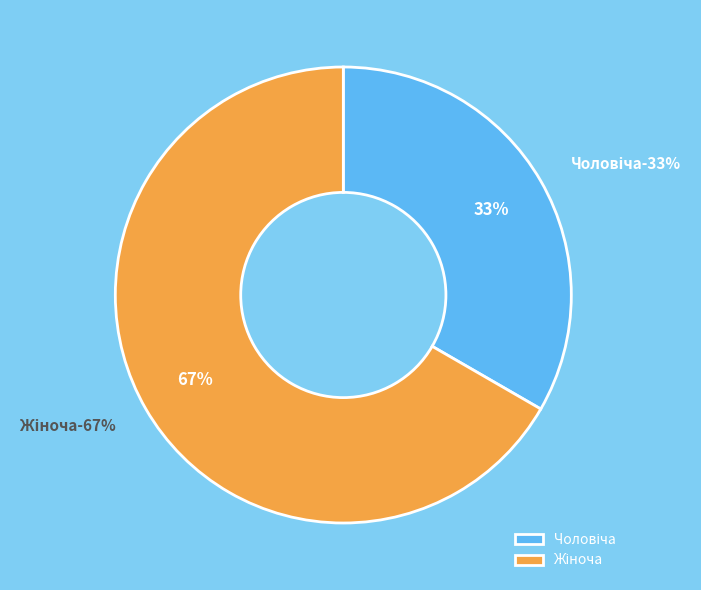

True or false: Чоловіча accounts for 33% of the total.

True